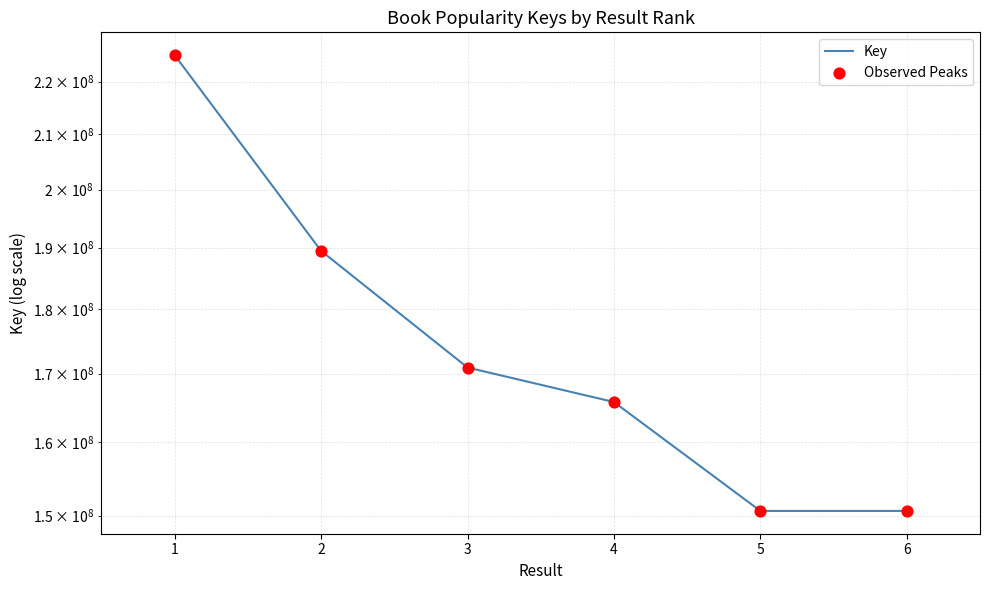

At how many categories does at least one series exceed 210573316?

1